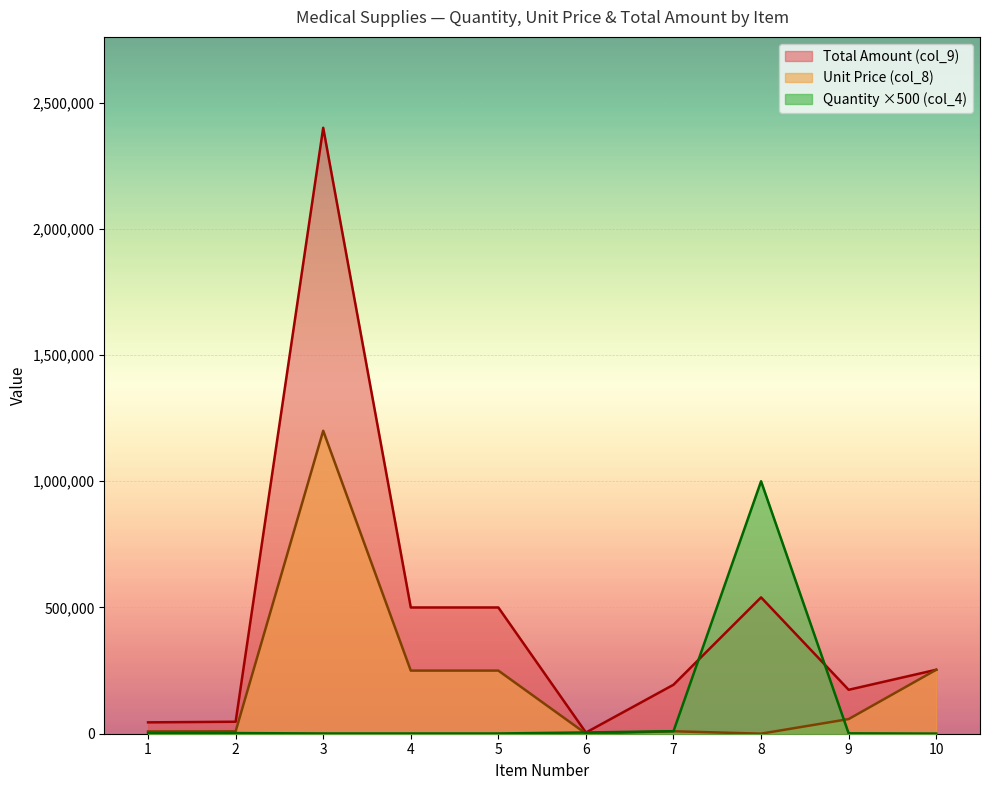

At which category does the chart reach its minimum across all series?

8